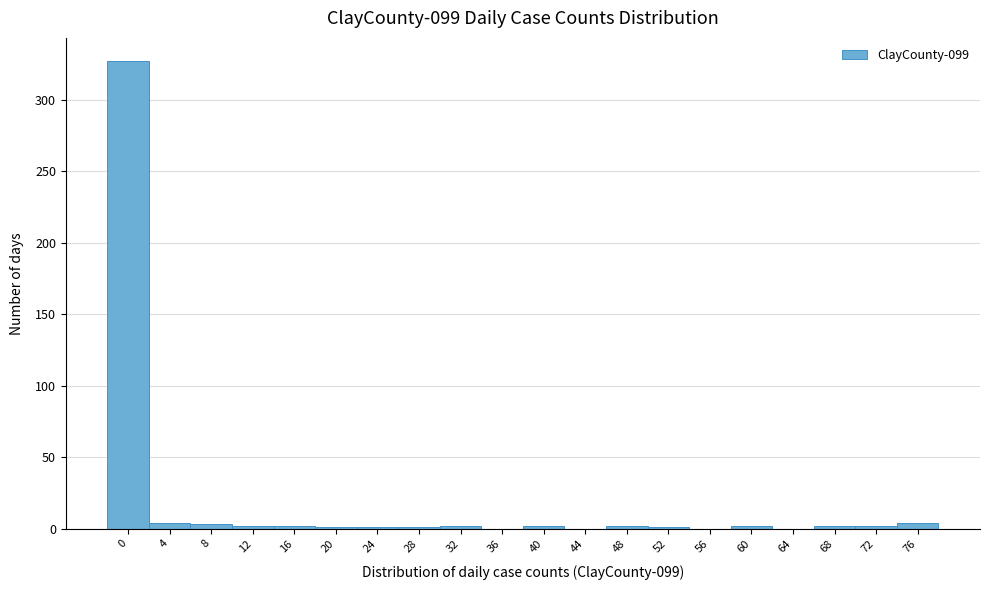

True or false: the data shows 197 at 36.

False